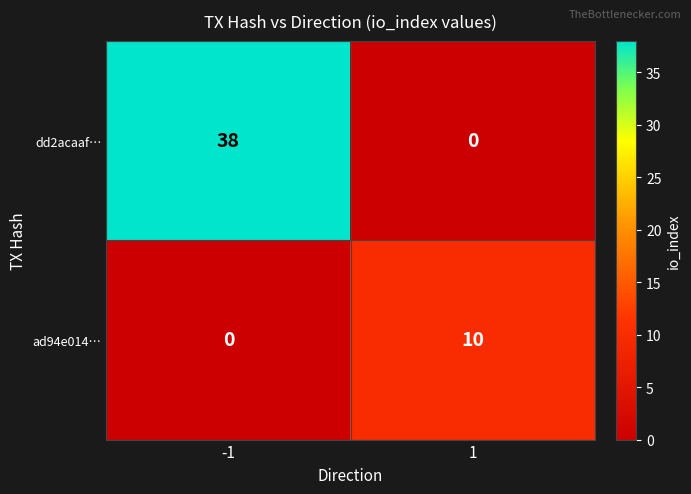

Reading left to right, what are all the values shown in this chart?

dd2acaaf…: 38	0
ad94e014…: 0	10